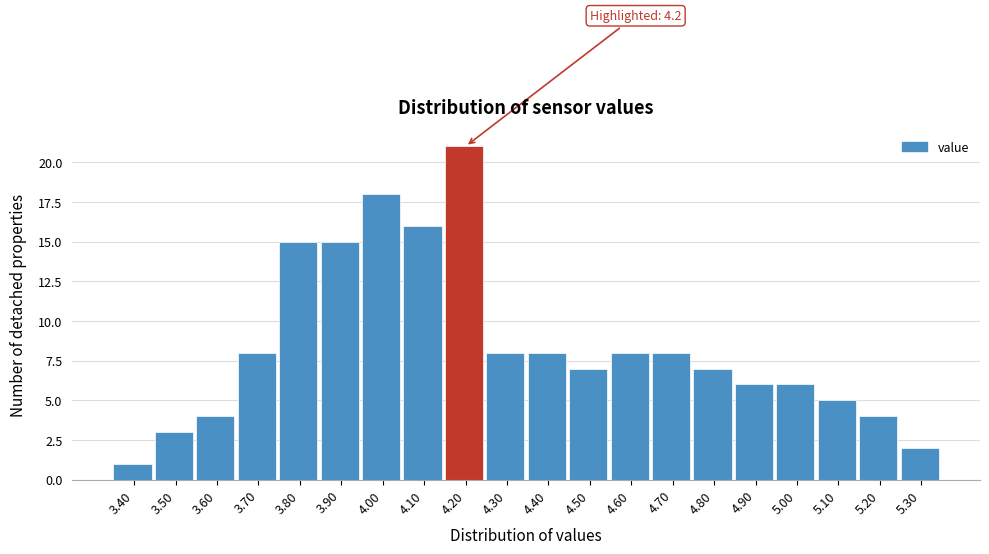

Over which range of the x-axis is the bar tallest?

4.15 to 4.25